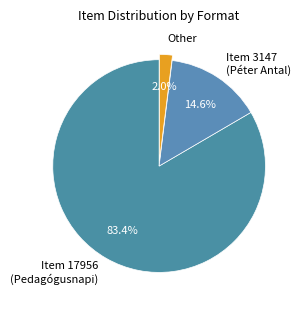

Between Other and Item 17956 (Pedagógusnapi), which is larger?

Item 17956 (Pedagógusnapi)